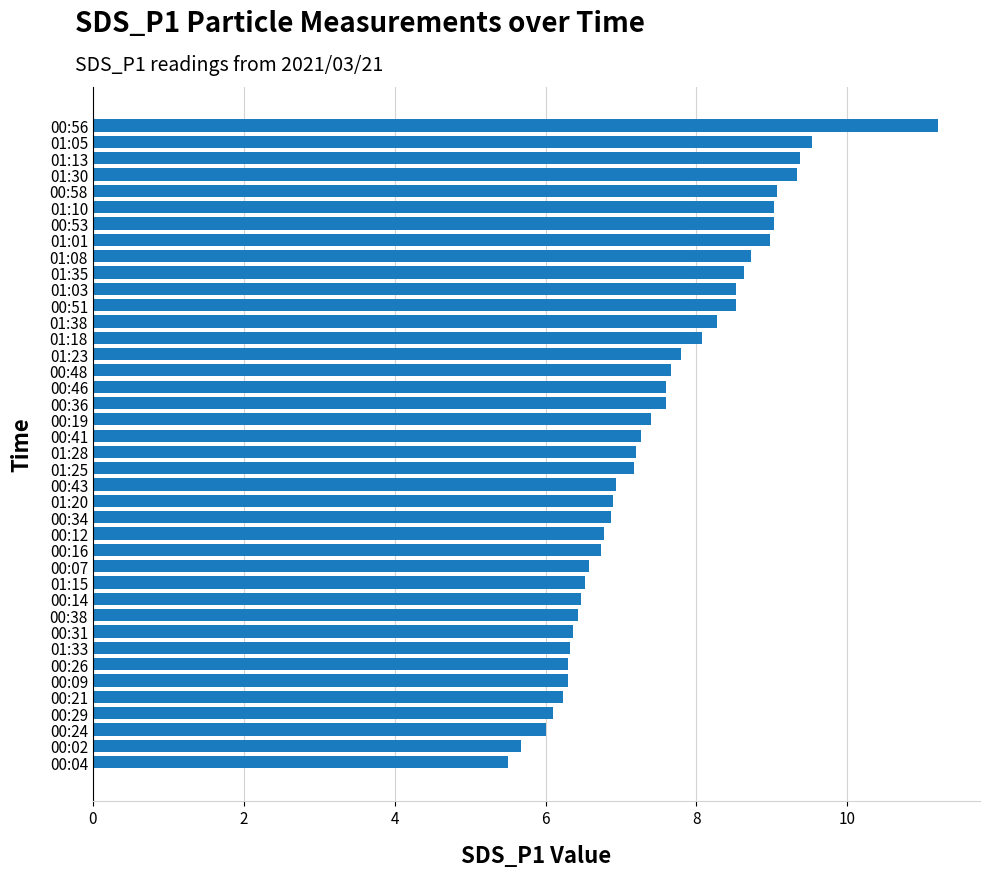

The value at 01:35 is 11.6. True or false?

False